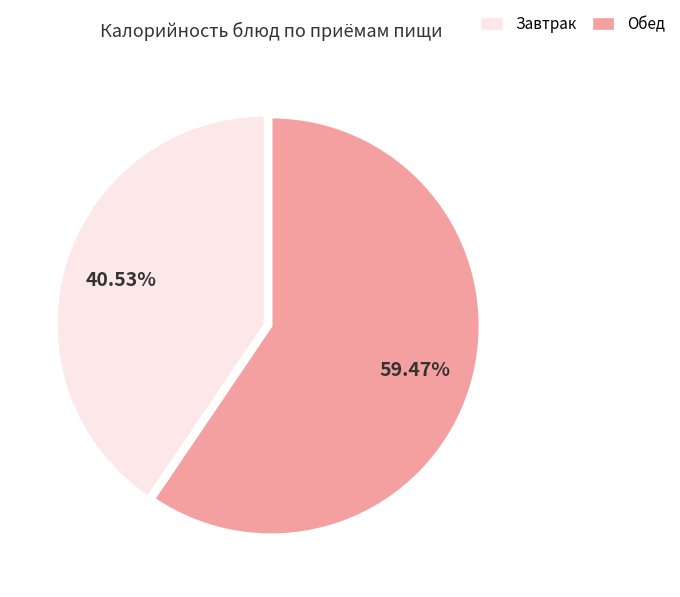

Does any single category account for the majority?

Yes